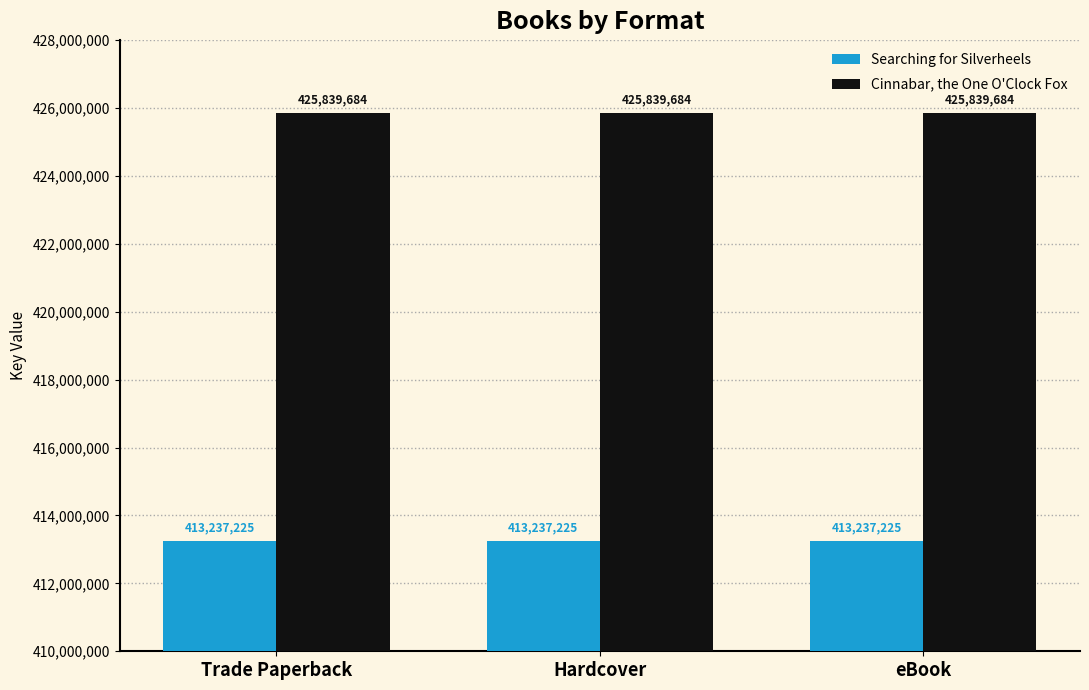

Read the Searching for Silverheels value at eBook.

413237225